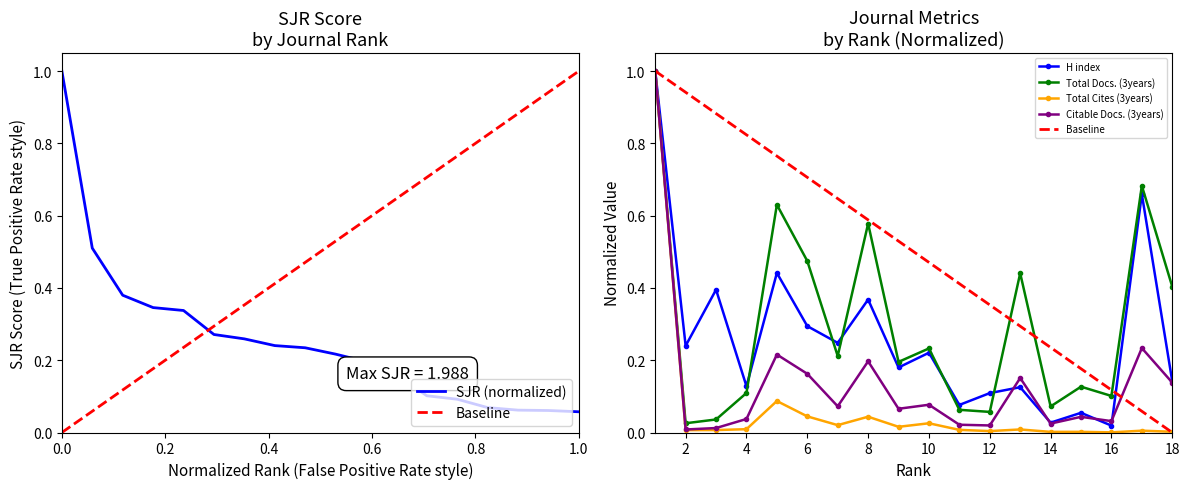

What is the highest value of the Total Docs. (3years) series?

1.0